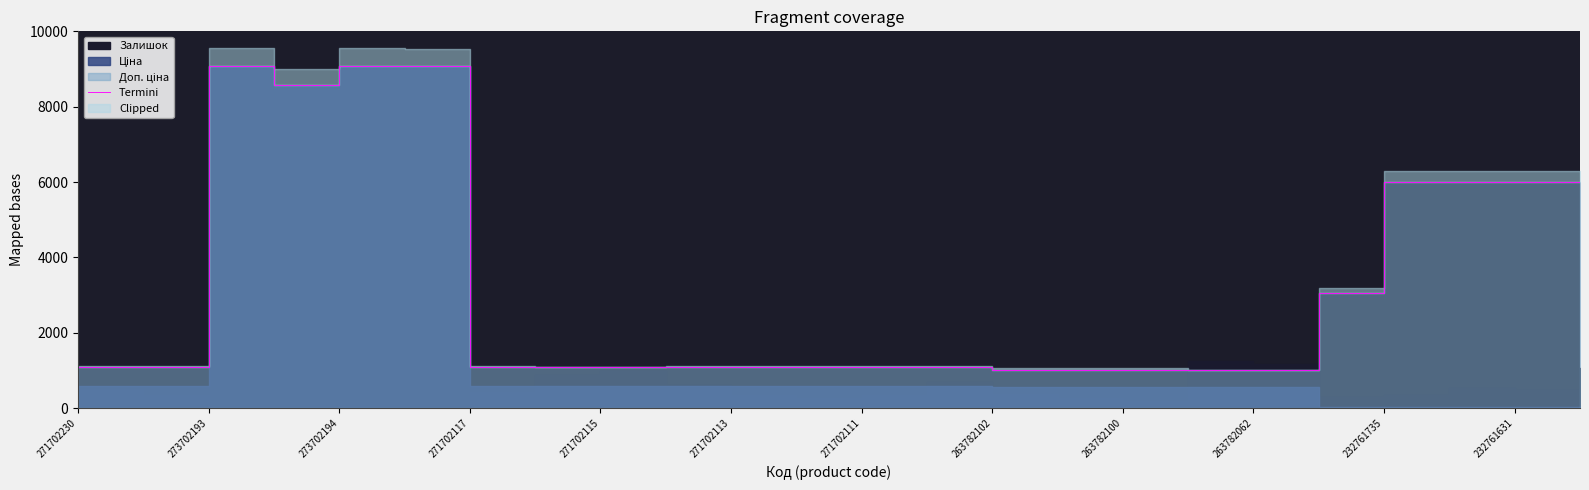

True or false: there are more than 2 points higher than both neighbors.

False